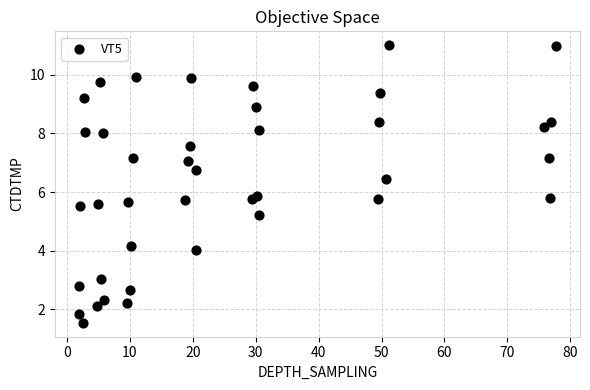

What is the range of X values (max minus min)?

75.9